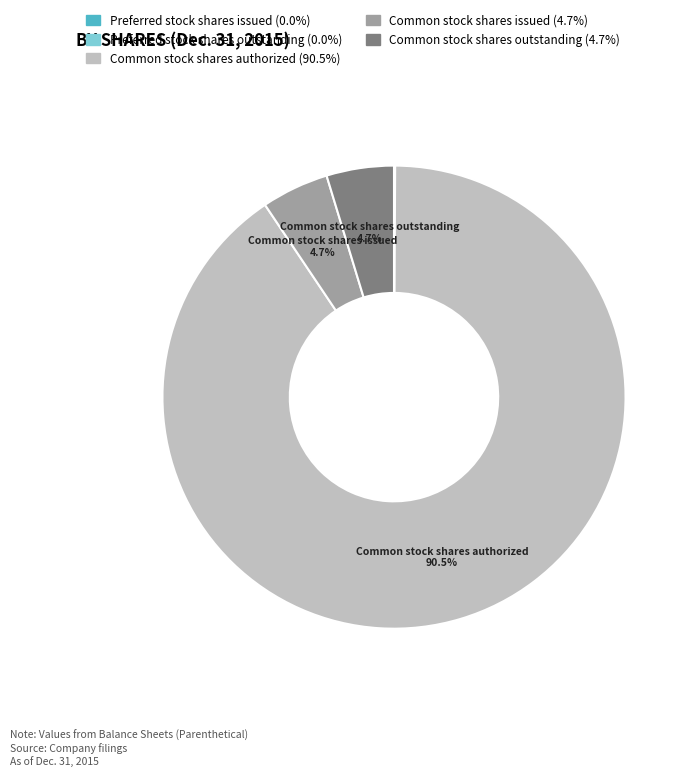

Is there any slice that represents more than half of the pie?

Yes